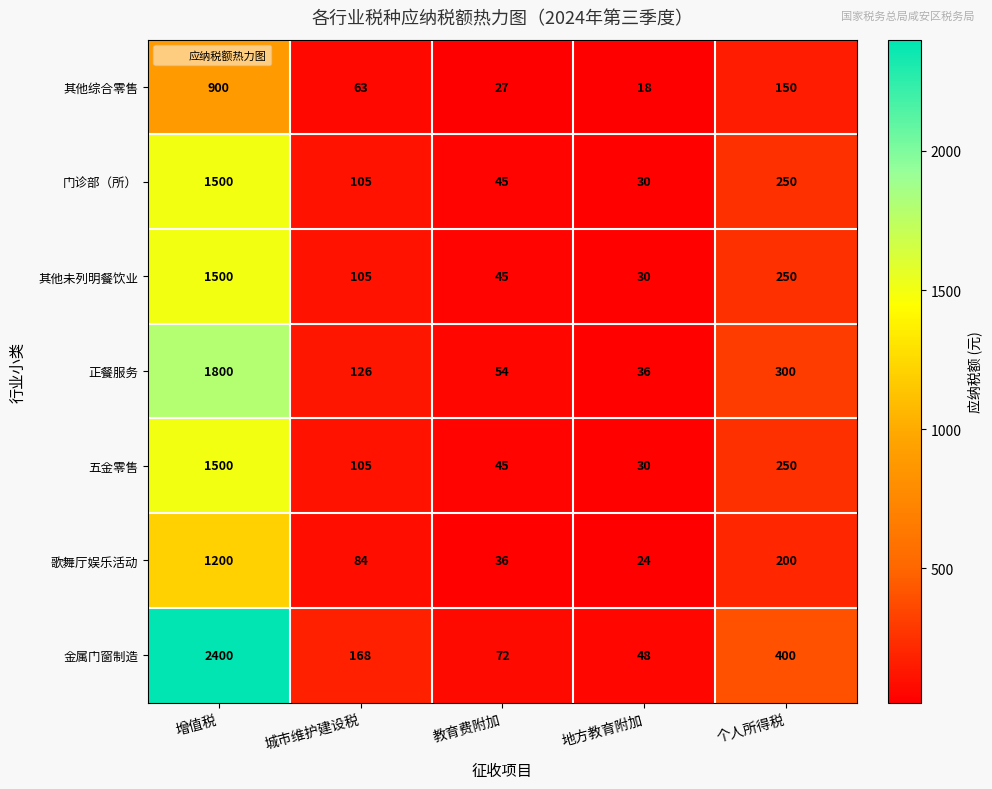

Which series has the widest spread of values?

金属门窗制造